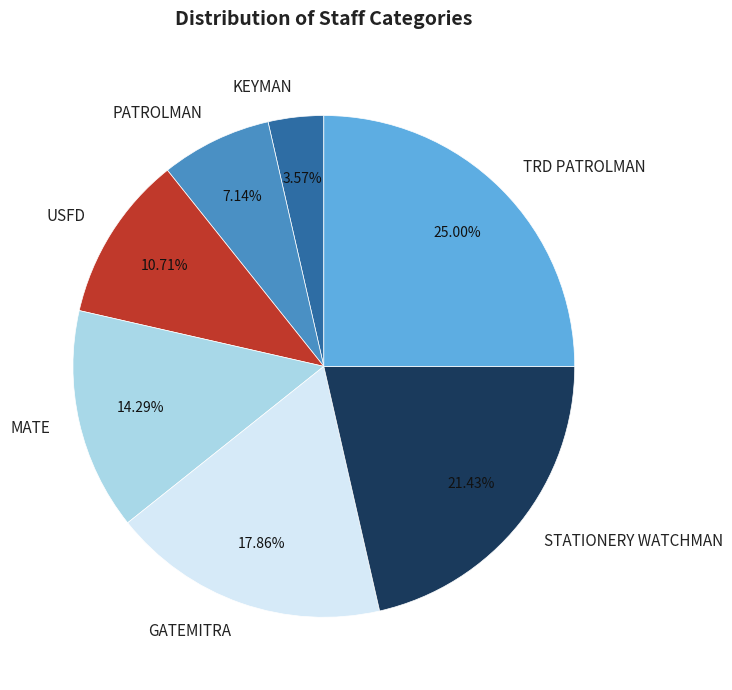

Rank the categories by value from highest to lowest.

TRD PATROLMAN, STATIONERY WATCHMAN, GATEMITRA, MATE, USFD, PATROLMAN, KEYMAN